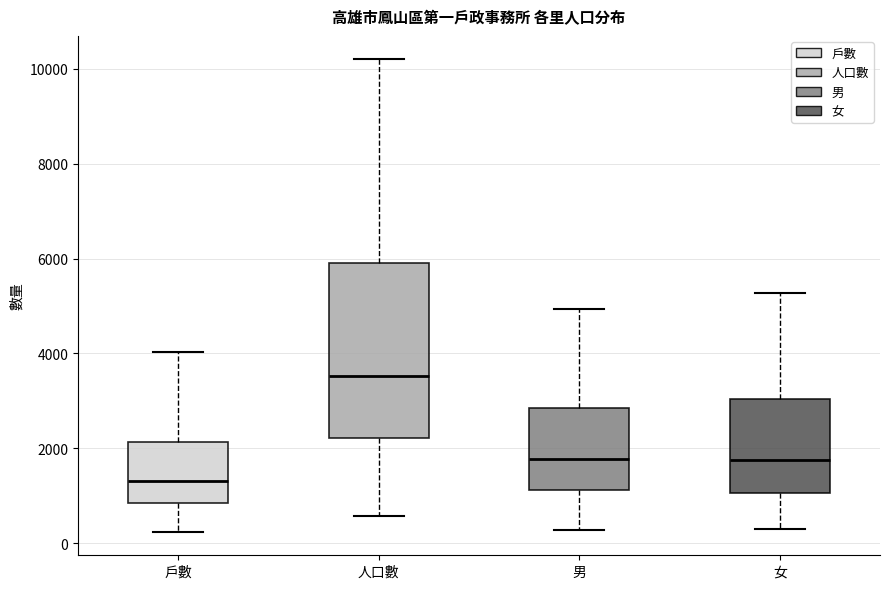

Where does the median line of the box for 男 sit on the y-axis? The values are not printed on the chart, so give them approximately, as read against the axis.

1800